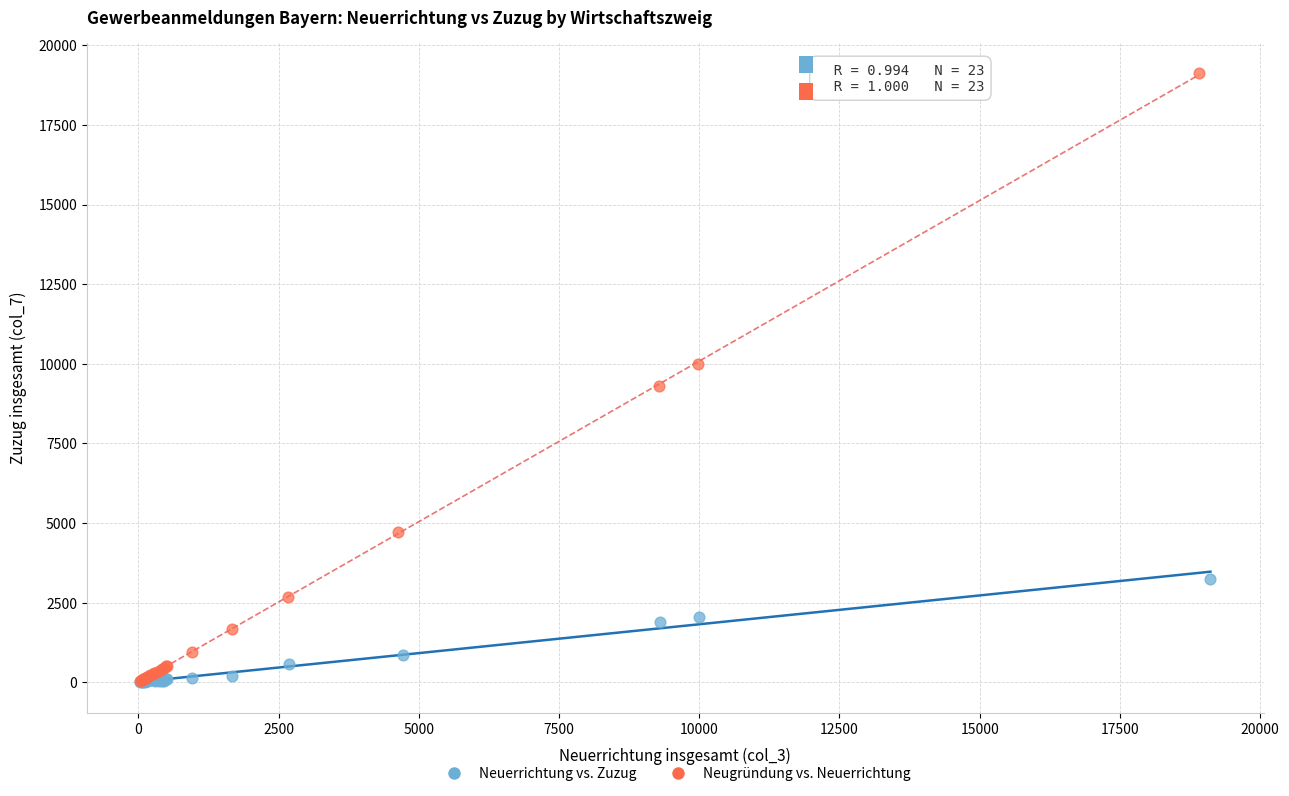

What are all the series names shown in the legend?

Neuerrichtung vs. Zuzug, Neugründung vs. Neuerrichtung